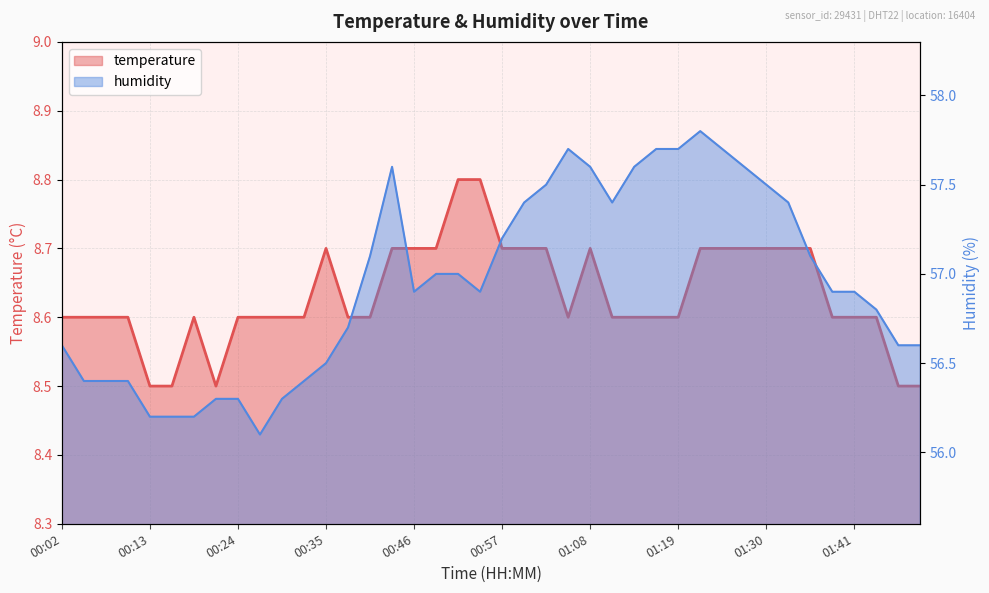

Which series has the largest total across all categories?

humidity